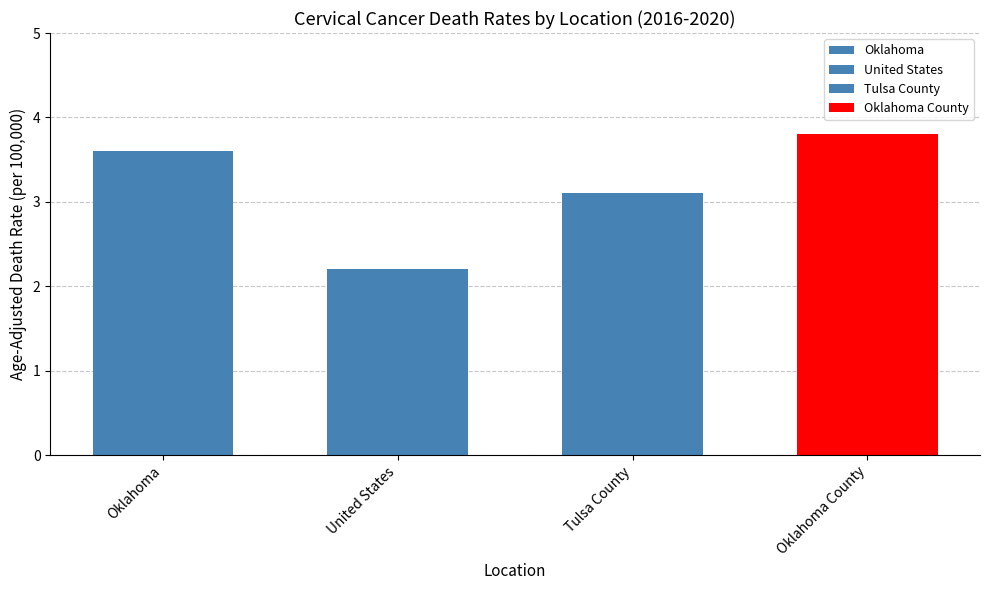

What is the sum of the values at Tulsa County and Oklahoma County?

6.9